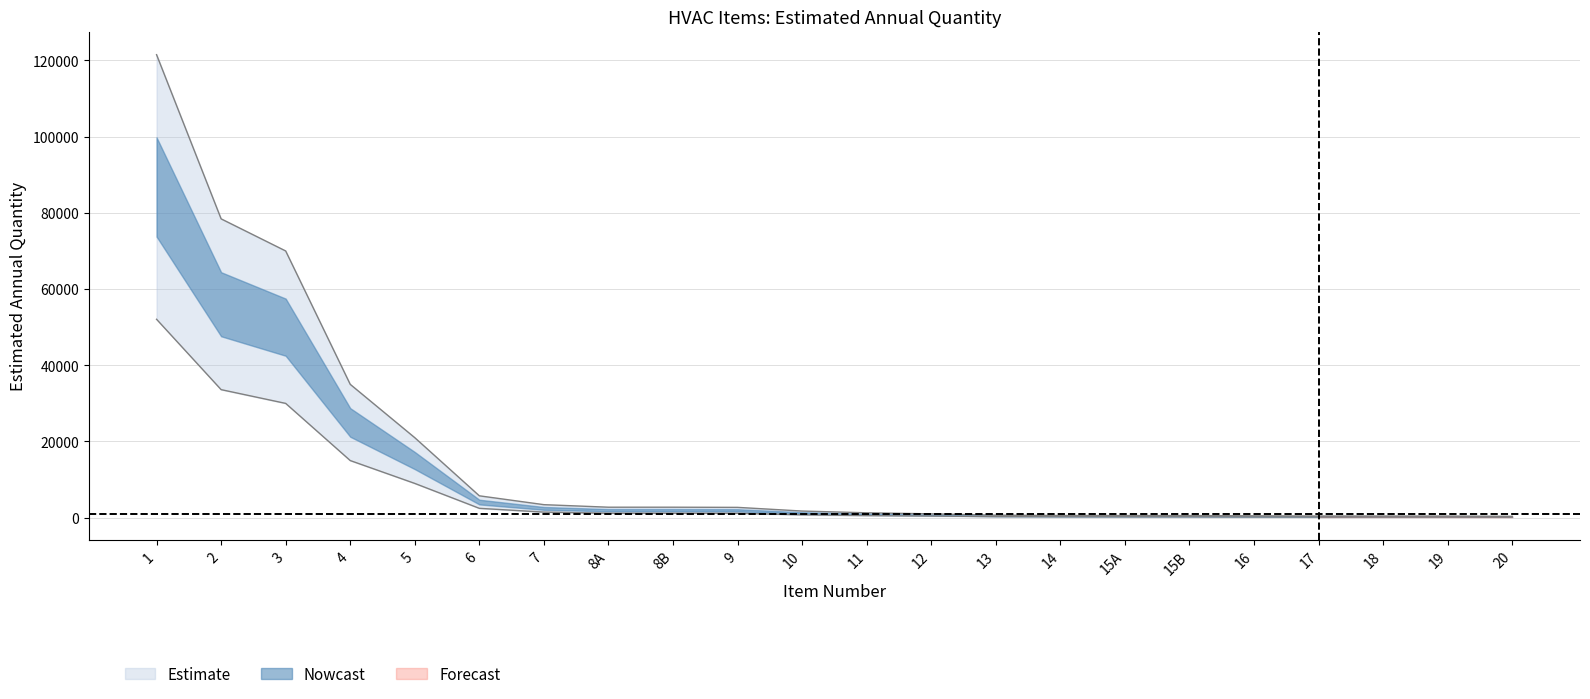

What is the smallest value displayed?

158.4